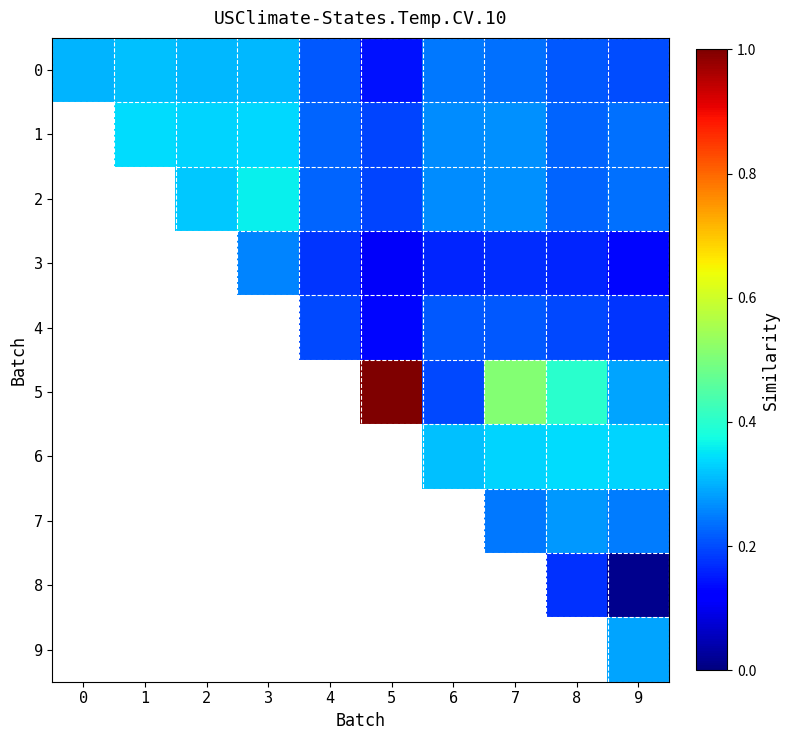

Which has a higher value, 3 or 0?

3